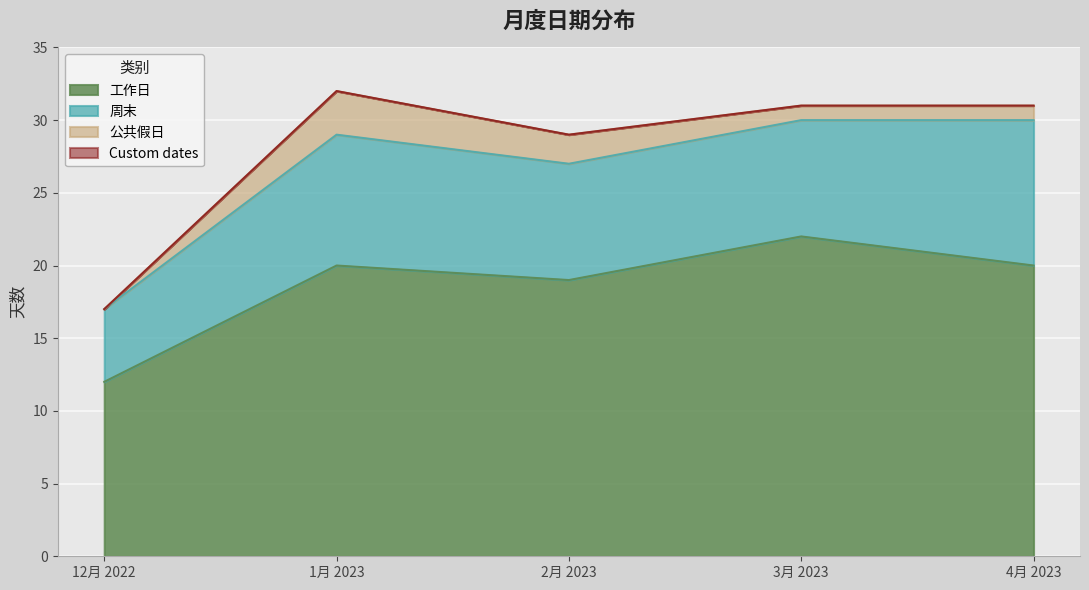

Which category has the lowest value in the 工作日 series?

12月 2022